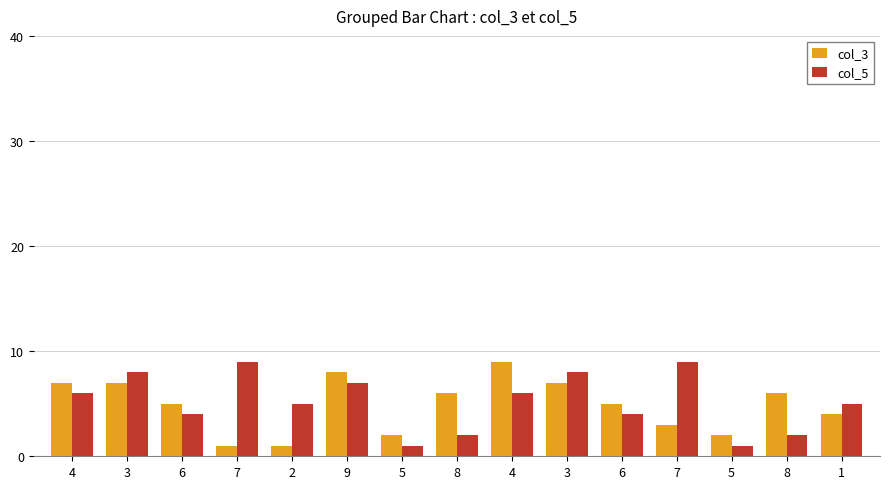

Count the number of data series in this chart.

2